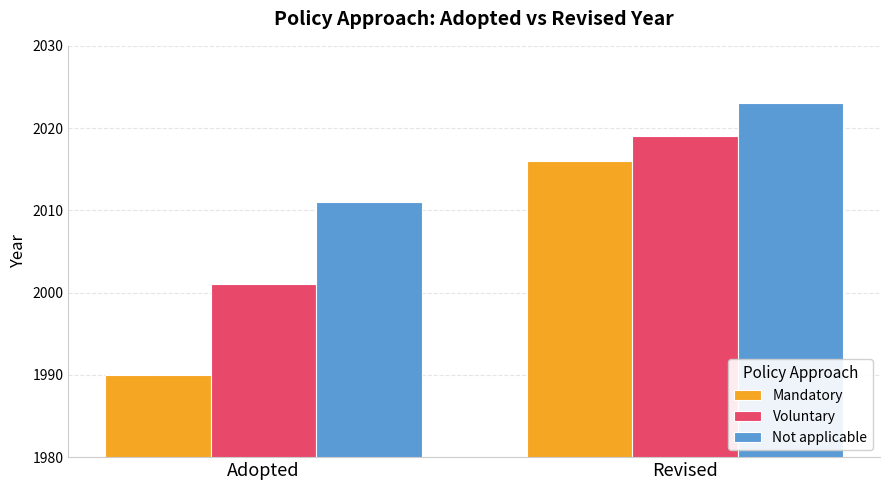

At which label does Not applicable reach its minimum?

Adopted